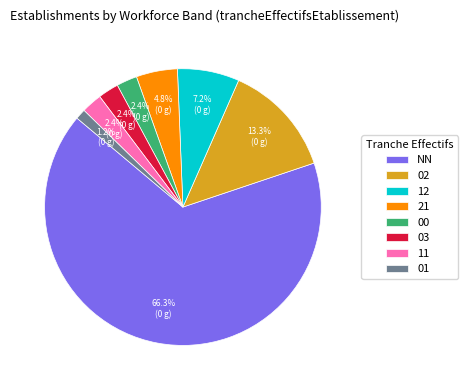

True or false: 12 accounts for 1% of the total.

False